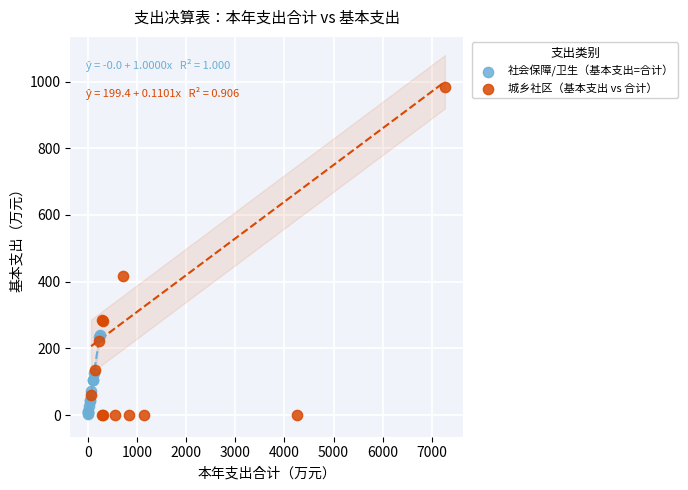

Which series has the widest spread of Y values?

城乡社区（基本支出 vs 合计）